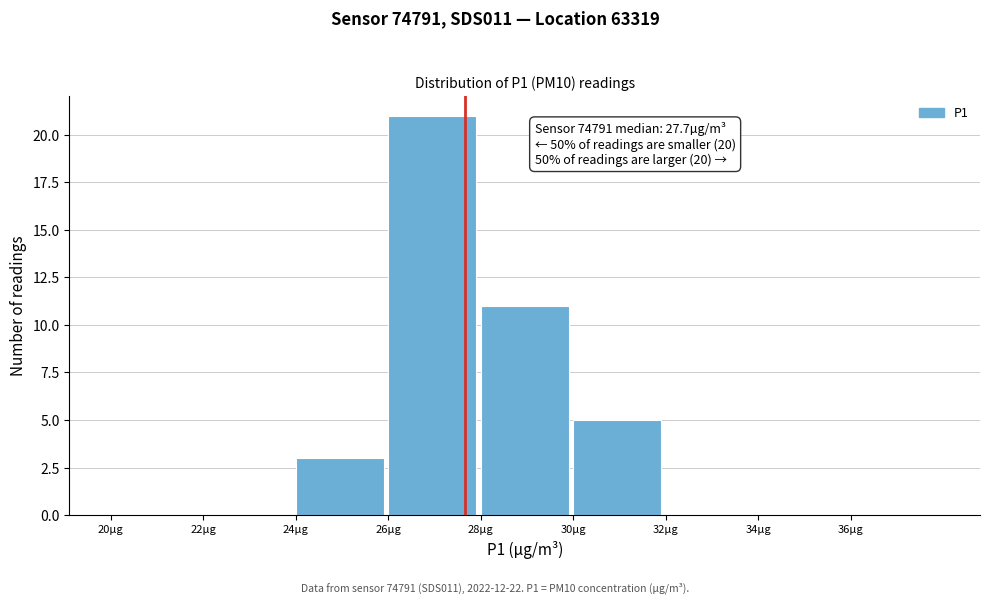

Which range on the x-axis has the tallest bar?

26 to 28